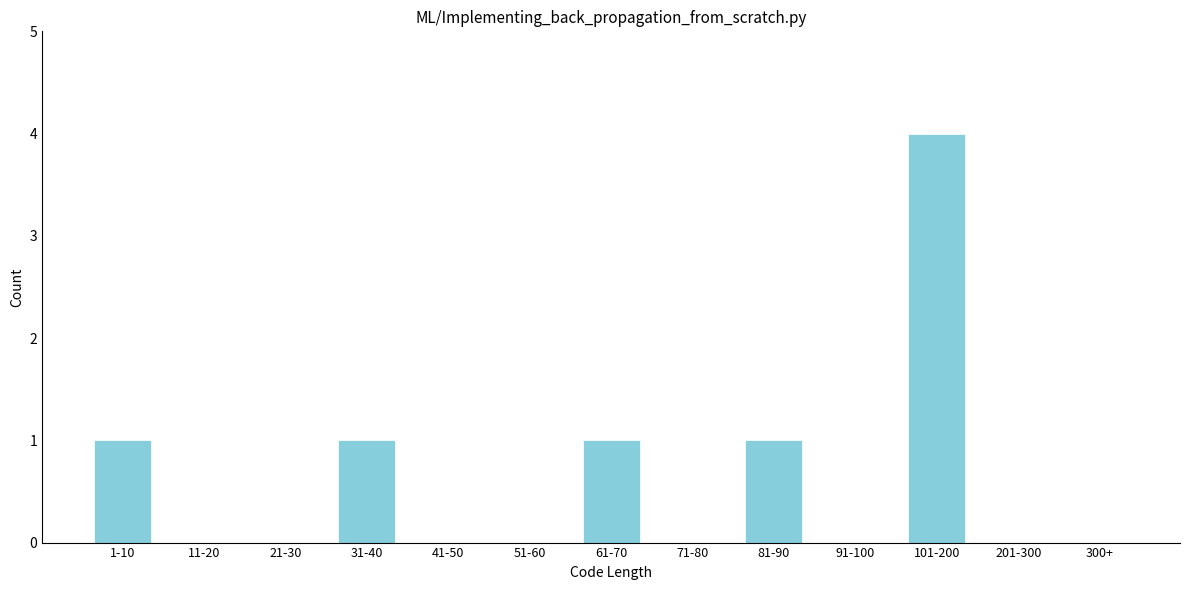

Reading left to right, list all the values displayed in this chart.

1-10=1	11-20=0	21-30=0	31-40=1	41-50=0	51-60=0	61-70=1	71-80=0	81-90=1	91-100=0	101-200=4	201-300=0	300+=0